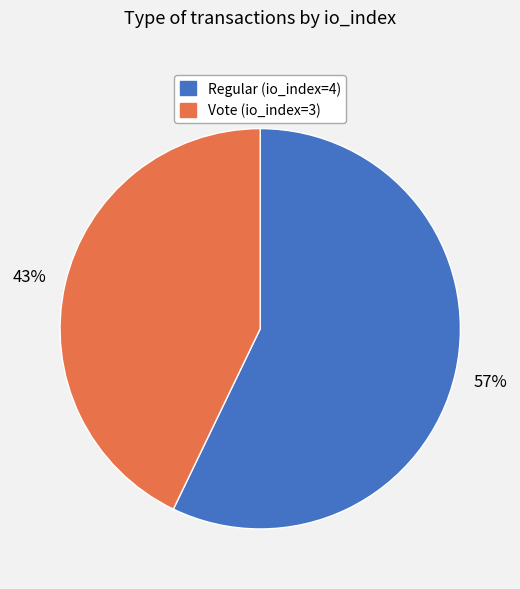

What is the majority slice?

Regular (io_index=4)